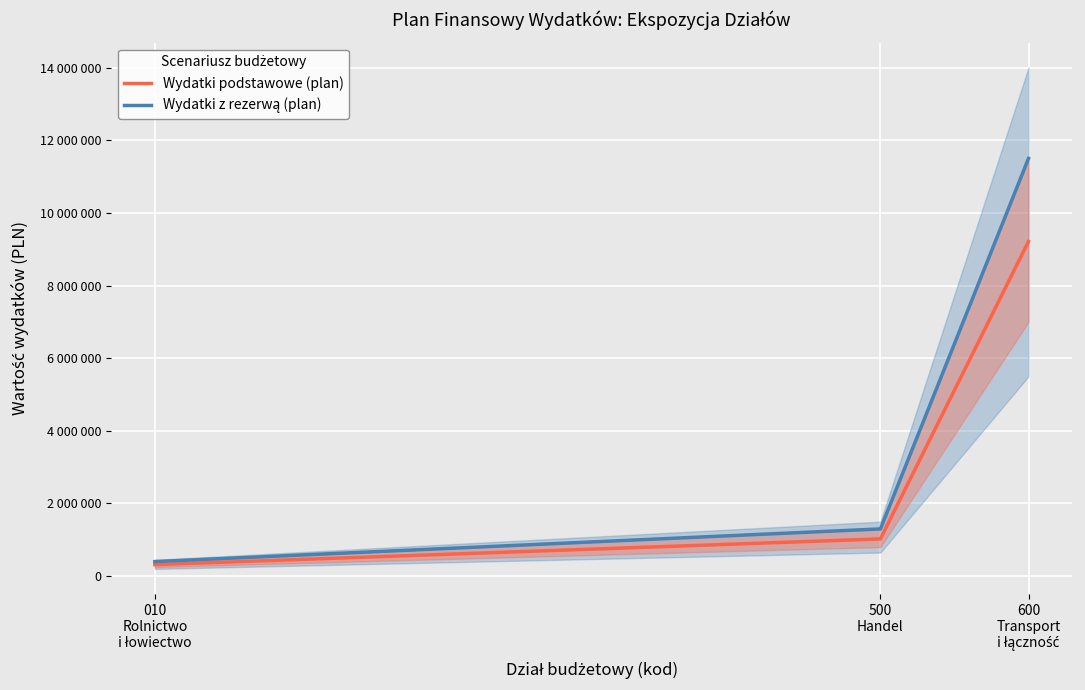

Which label corresponds to the smallest value in the chart?

010
Rolnictwo
i łowiectwo